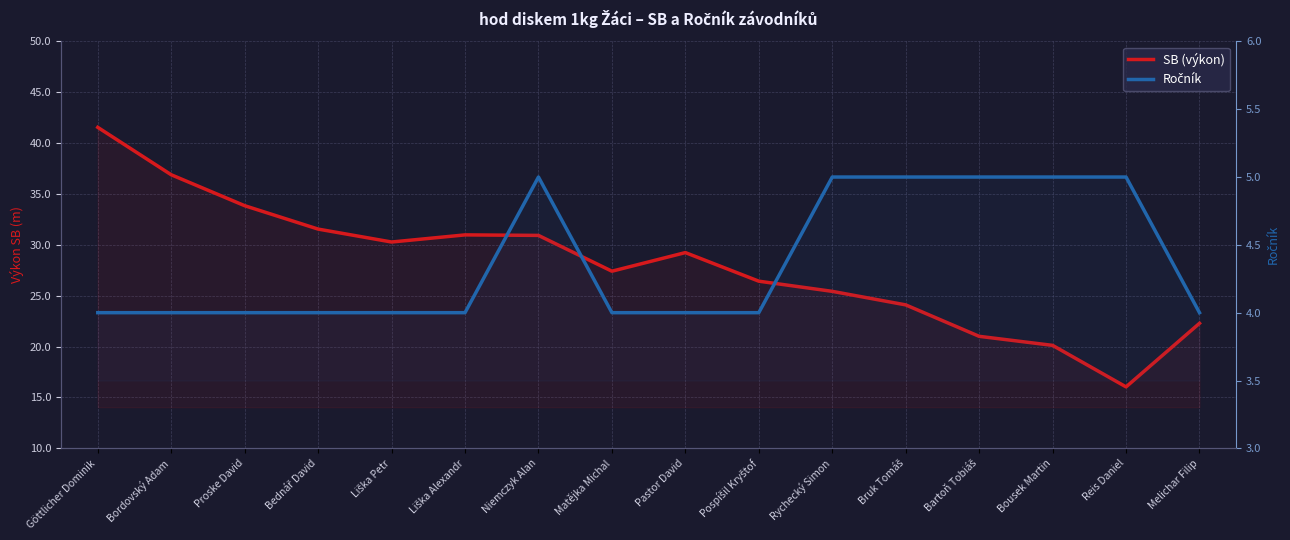

What is the greatest value displayed?

41.5